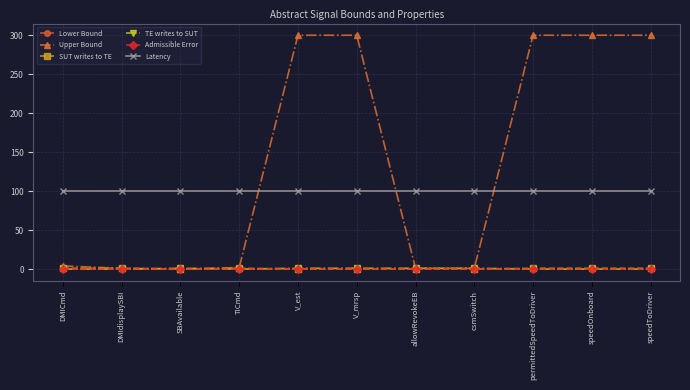

Does the chart have visible grid lines?

Yes